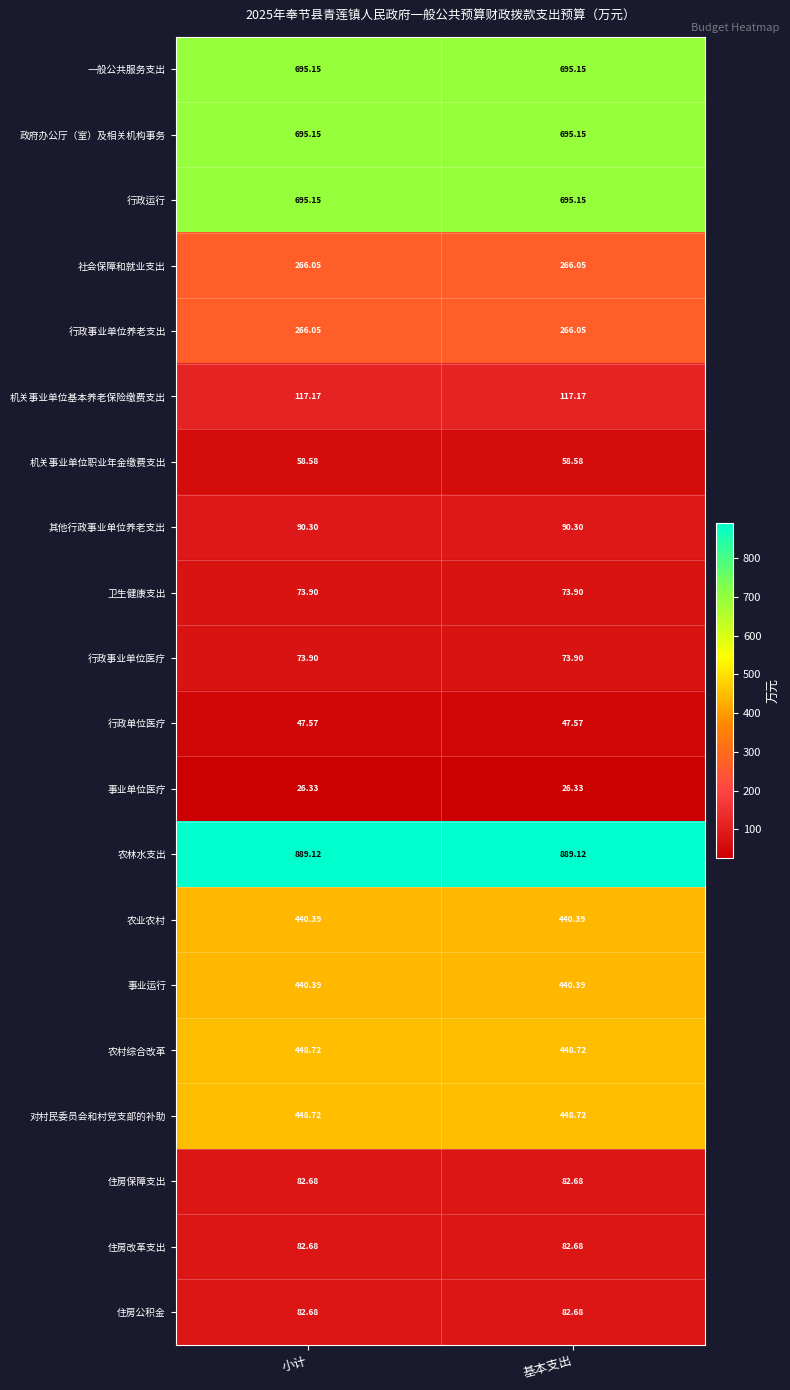

Which series has the largest total across all categories?

农林水支出